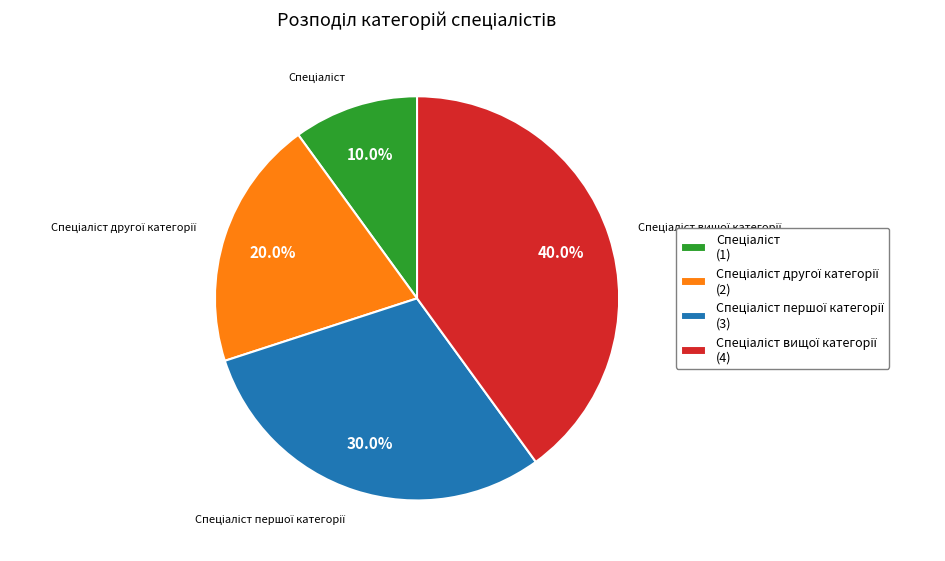

Is there a majority slice in this chart?

No